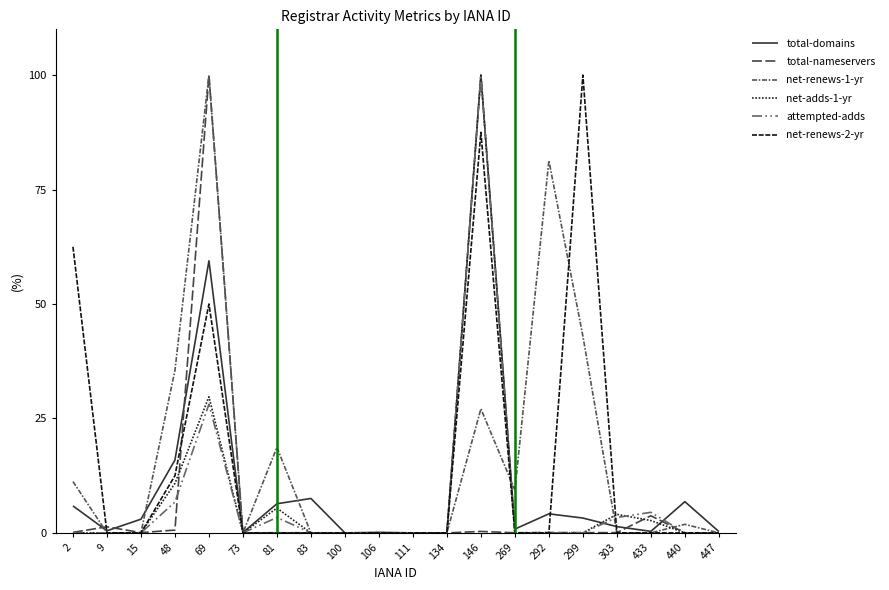

At which label is attempted-adds closest to 50?

69